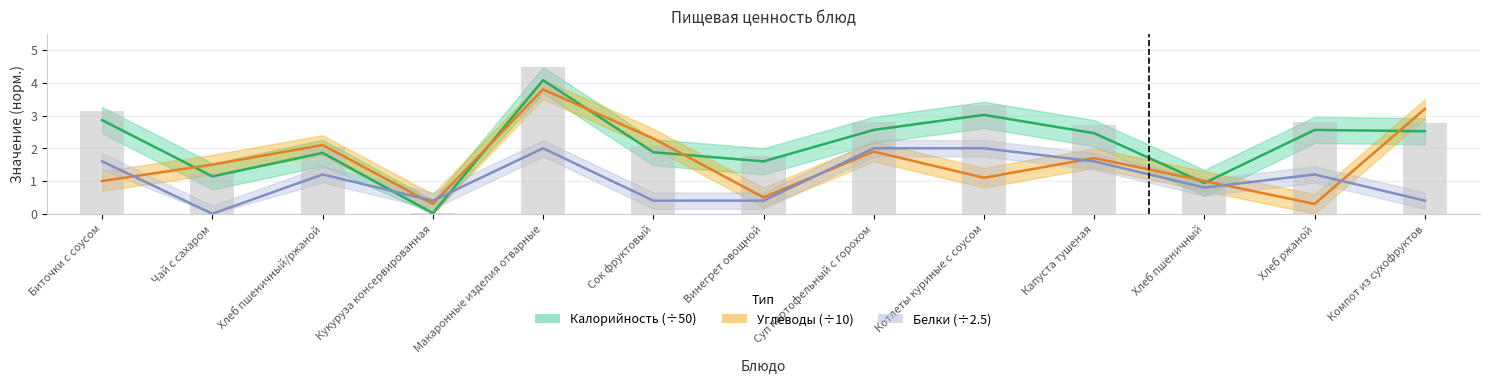

At which label is Углеводы closest to 2?

Хлеб пшеничный/ржаной